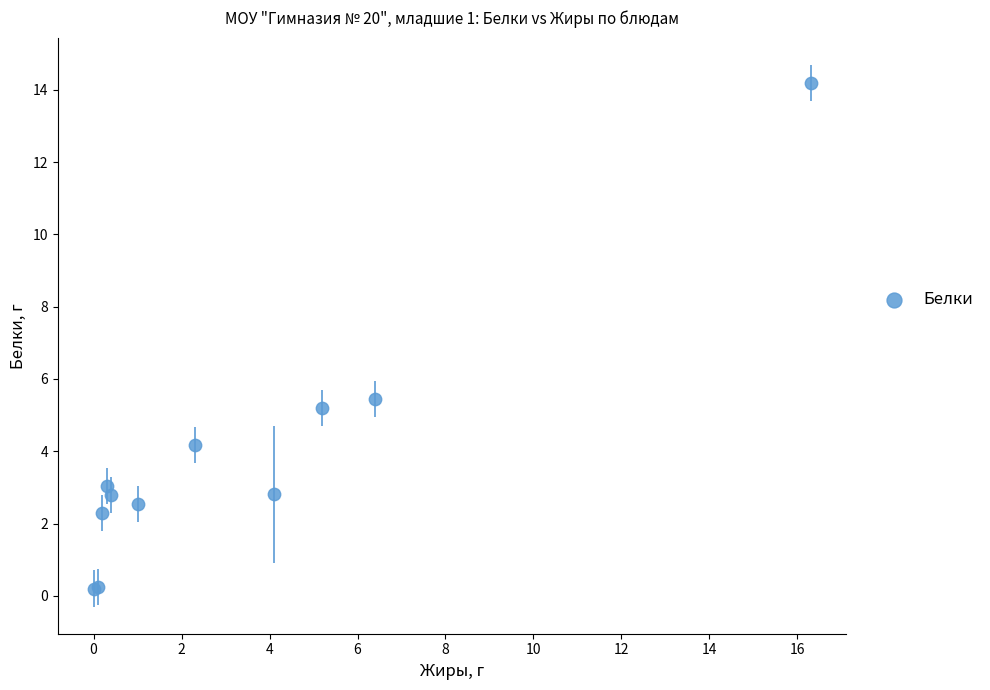

What Y value in the scatter plot is closest to 7?

5.5